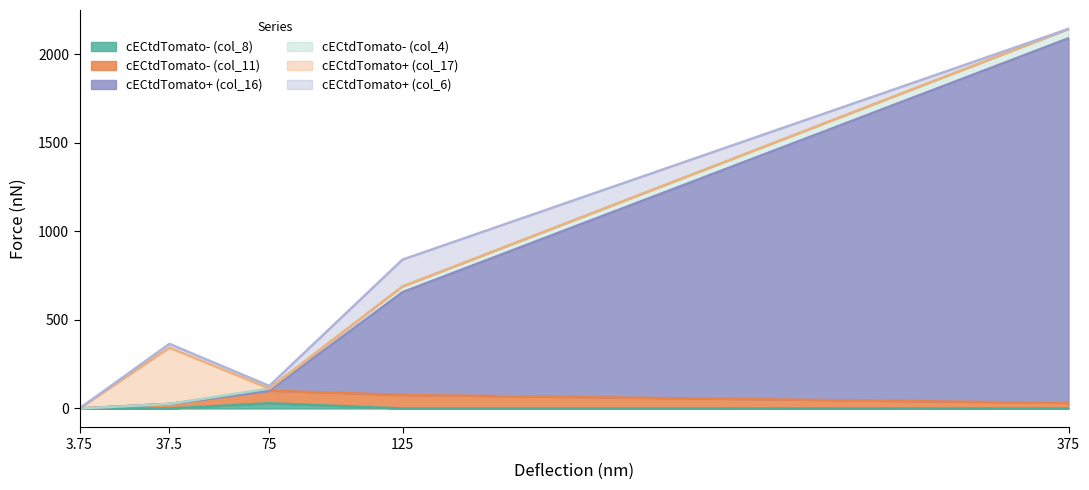

Reading left to right, list all the values displayed in this chart.

col_8: 3.75=0.0	37.5=0.0	75=29.5	125=0.0	375=0.0
col_11: 3.75=0.0	37.5=25.7	75=71.0	125=76.4	375=31.0
col_16: 3.75=0.0	37.5=0.0	75=0.0	125=580.4	375=2060.0
col_4: 3.75=0.0	37.5=0.0	75=12.5	125=32.1	375=52.8
col_17: 3.75=0.0	37.5=318.0	75=0.0	125=0.0	375=0.0
col_6: 3.75=0.0	37.5=21.2	75=14.5	125=152.0	375=0.0